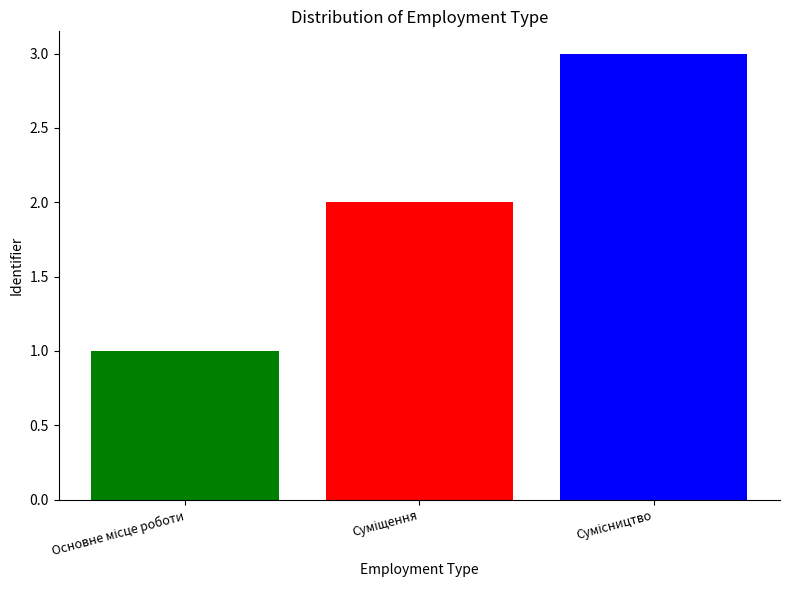

What is the maximum value shown in the chart?

3